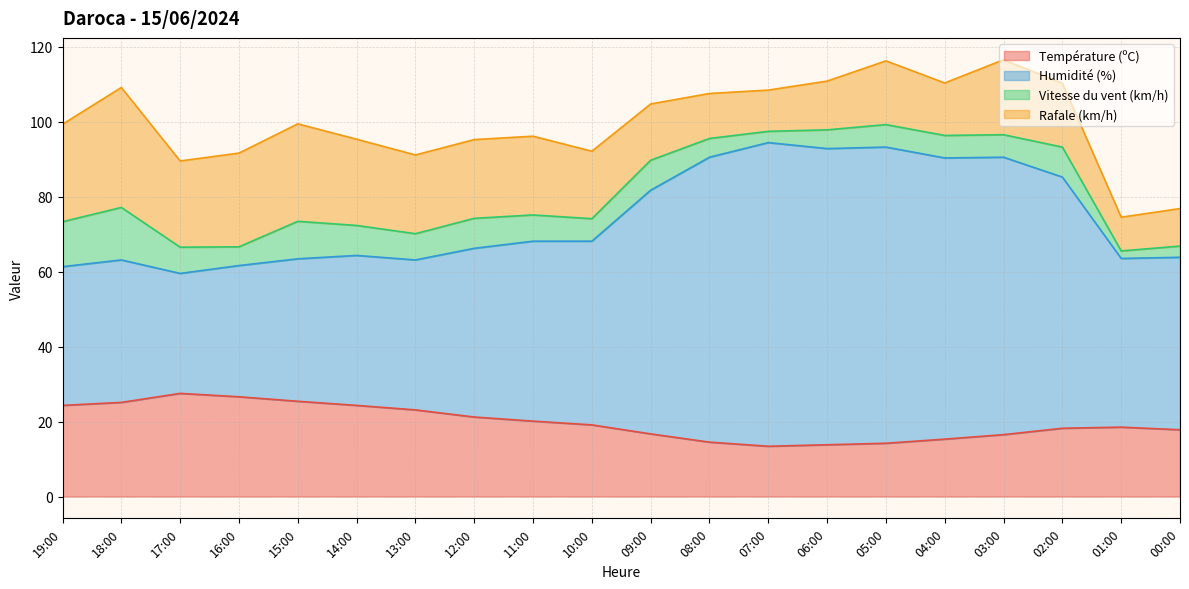

Is it true that Température (ºC) equals 7.0 at 09:00?

False